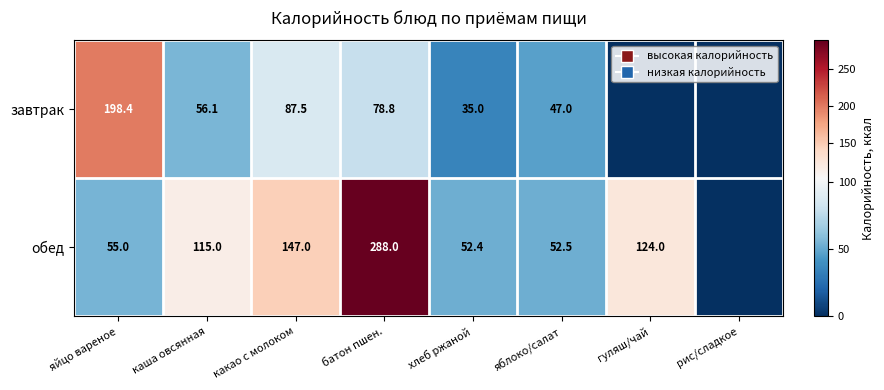

Is the value of завтрак at какао с молоком greater than the value of обед at гуляш/чай?

No